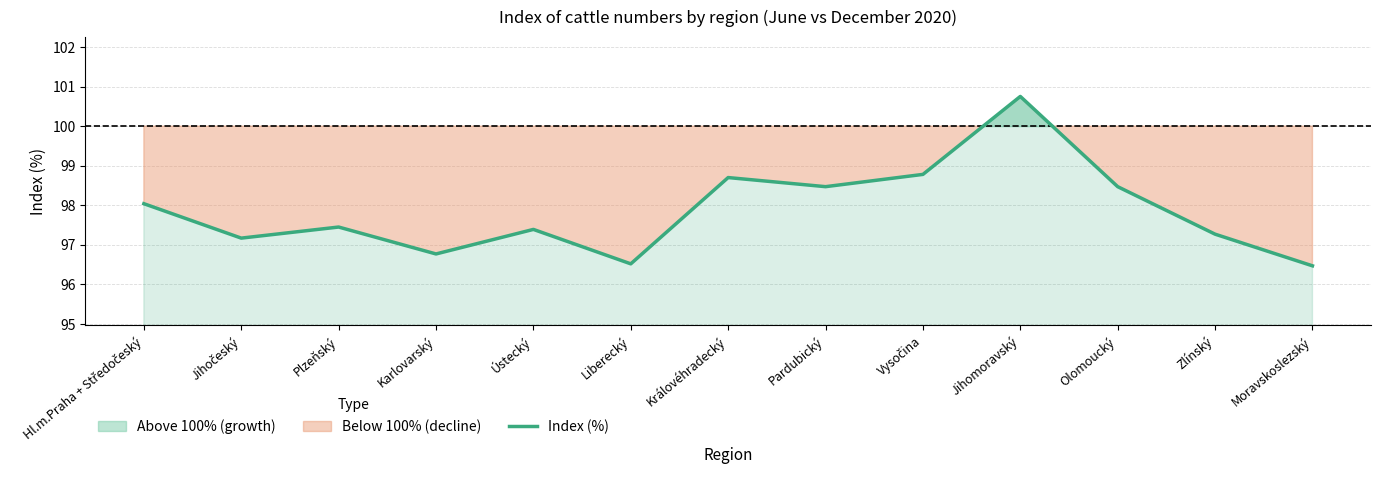

List the labels in order of value, smallest first.

Moravskoslezský, Liberecký, Karlovarský, Jihočeský, Zlínský, Ústecký, Plzeňský, Hl.m.Praha + Středočeský, Pardubický, Olomoucký, Královéhradecký, Vysočina, Jihomoravský